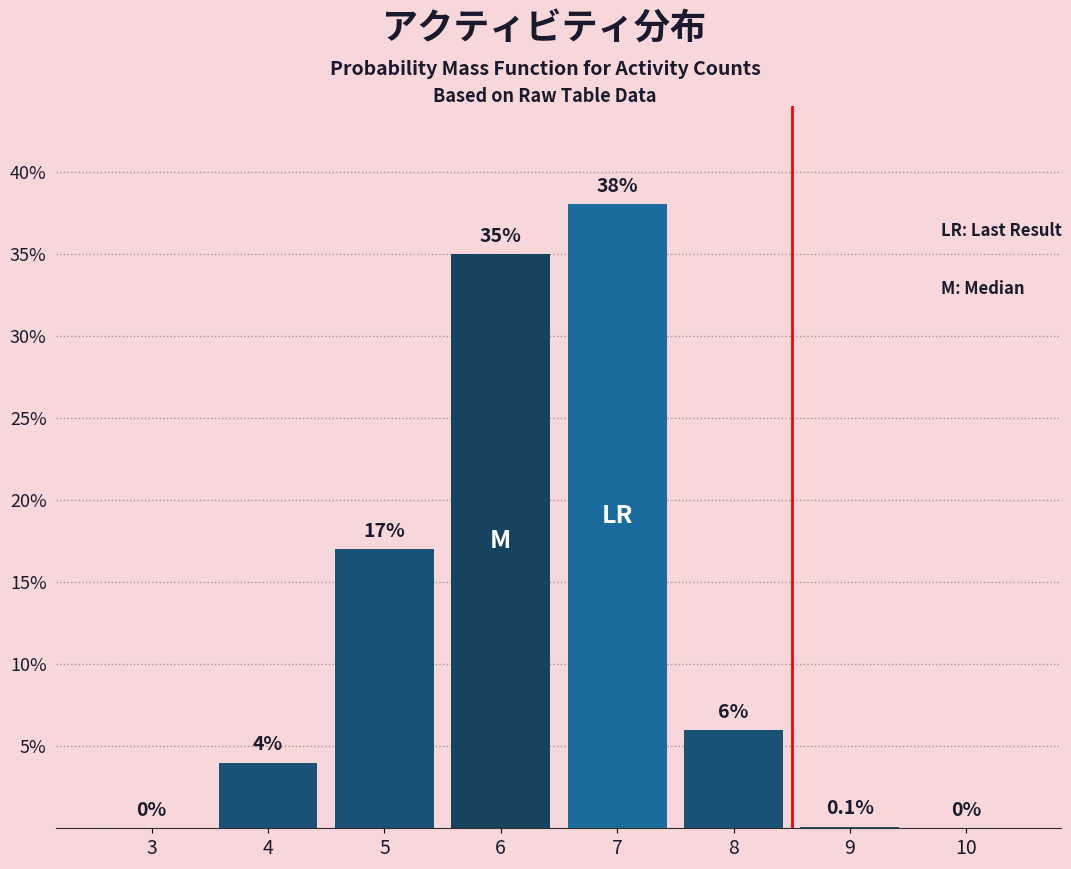

Reading right to left, transcribe all the data shown in this chart.

10=0.0	9=0.1	8=6.0	7=38.0	6=35.0	5=17.0	4=4.0	3=0.0